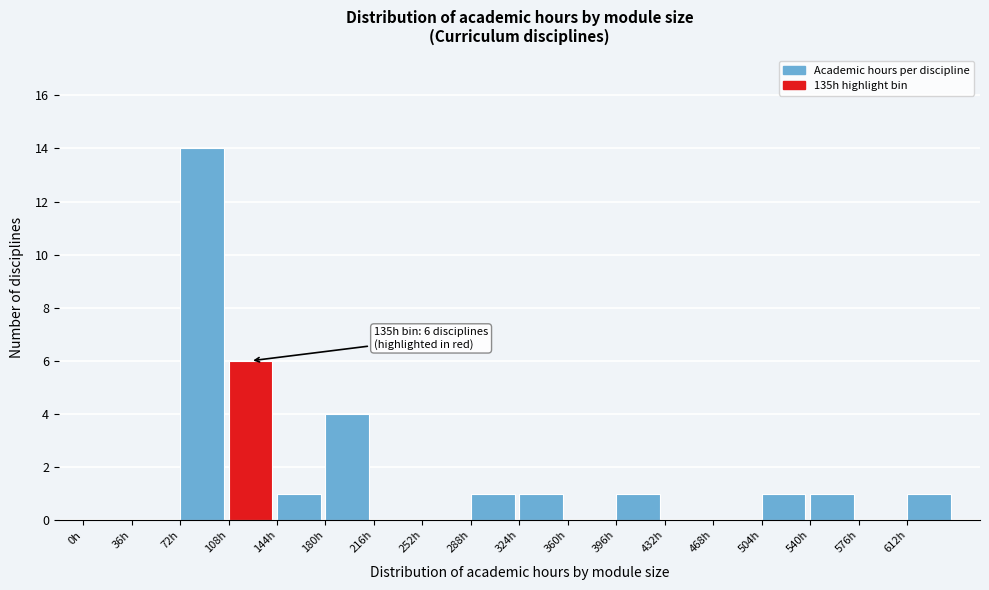

Which range on the x-axis has the tallest bar?

72 to 108